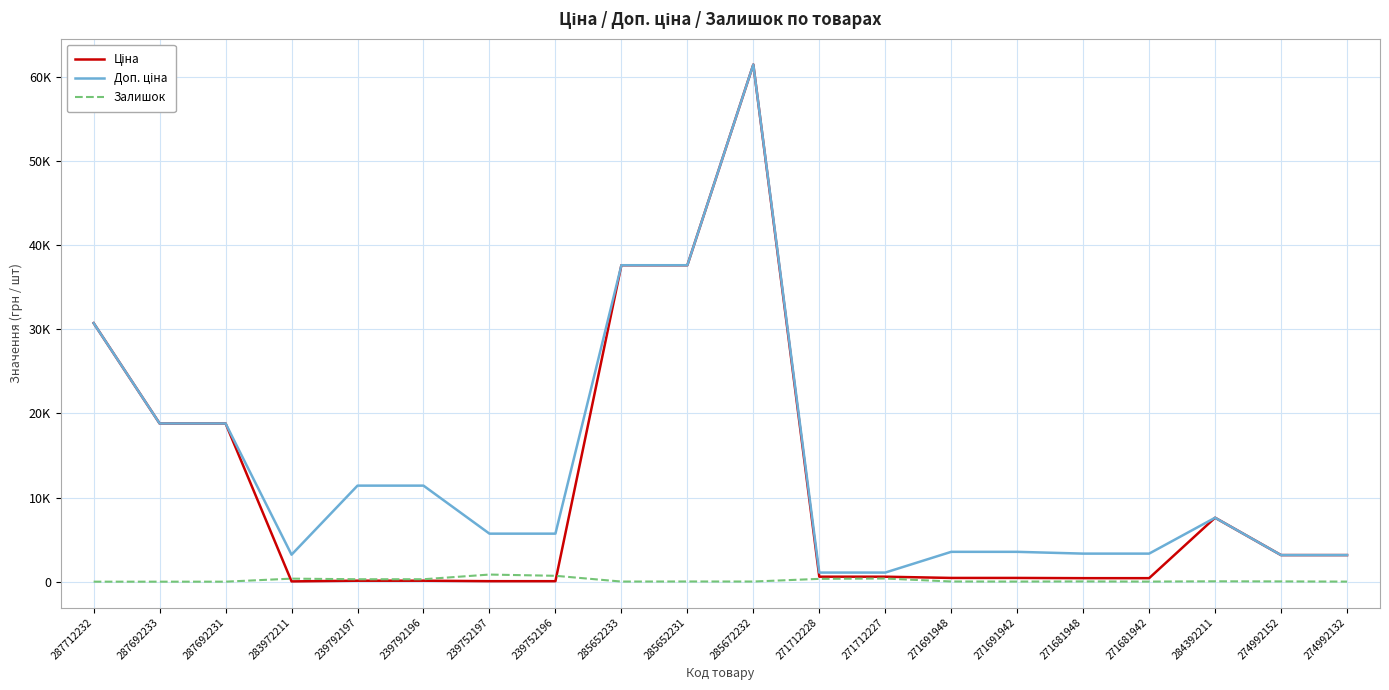

Rank the categories by Доп. ціна value from lowest to highest.

271712228, 271712227, 274992152, 274992132, 283972211, 271681948, 271681942, 271691948, 271691942, 239752197, 239752196, 284392211, 239792197, 239792196, 287692233, 287692231, 287712232, 285652233, 285652231, 285672232